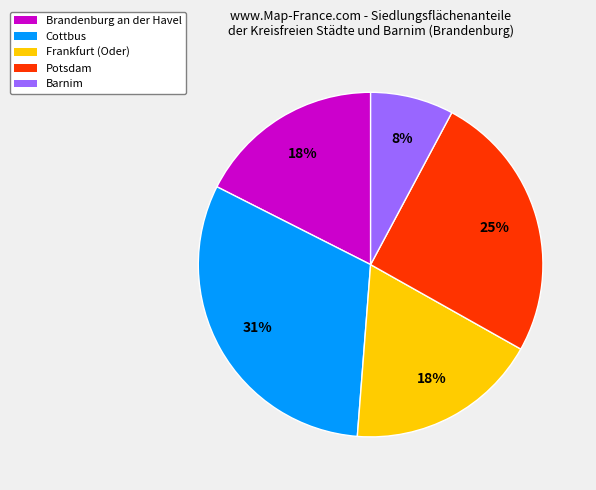

True or false: Cottbus accounts for 43% of the total.

False